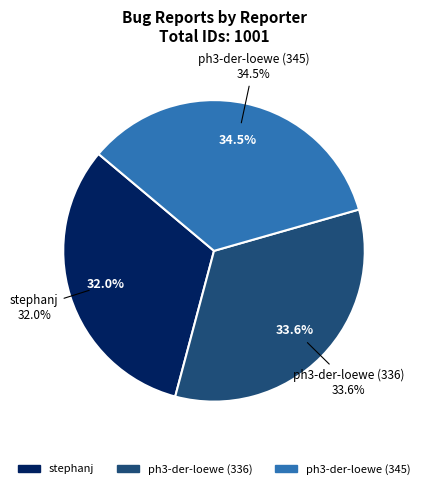

Is ph3-der-loewe (336) the majority of the pie?

No